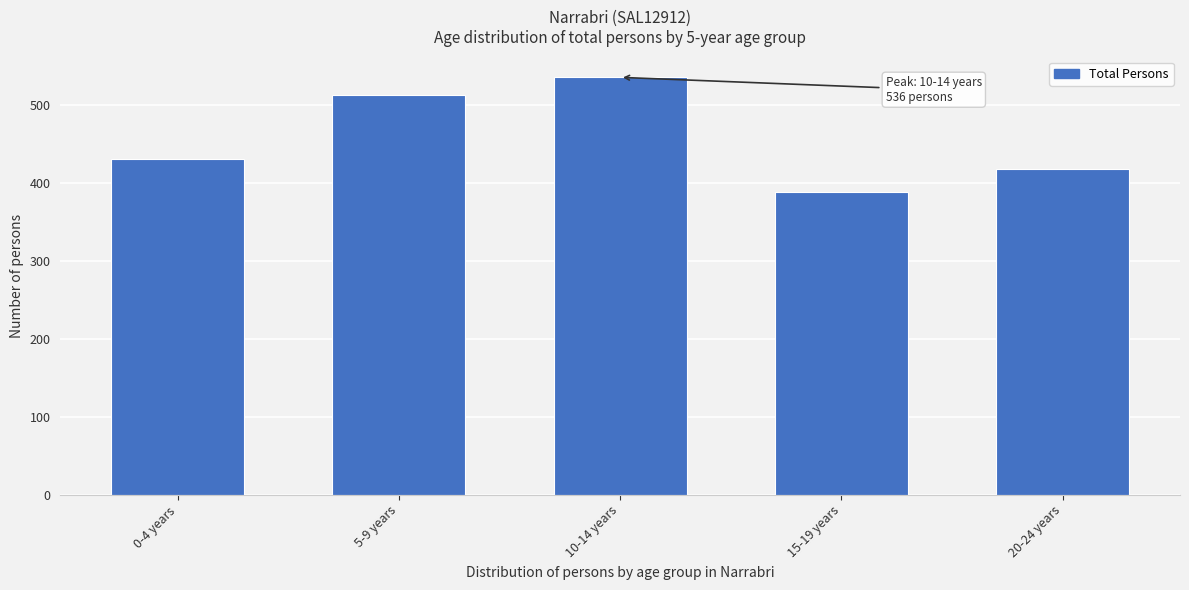

Reading left to right, transcribe all the data shown in this chart.

0-4 years=431	5-9 years=513	10-14 years=536	15-19 years=389	20-24 years=418